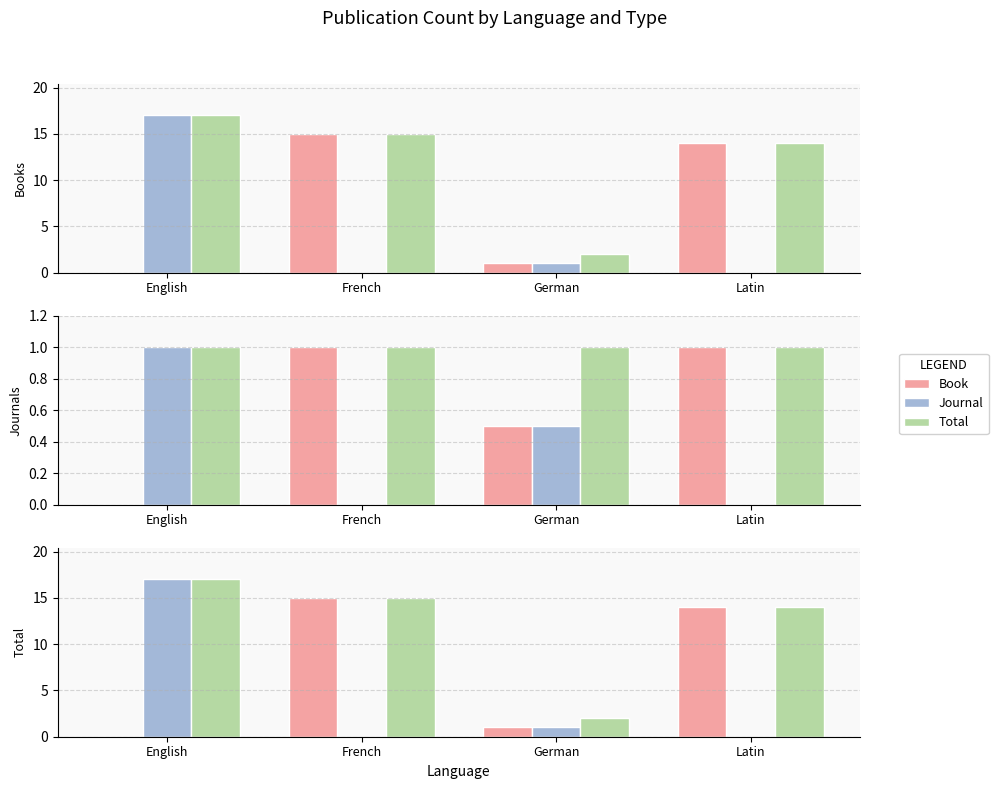

At which label does Journal reach its peak?

English